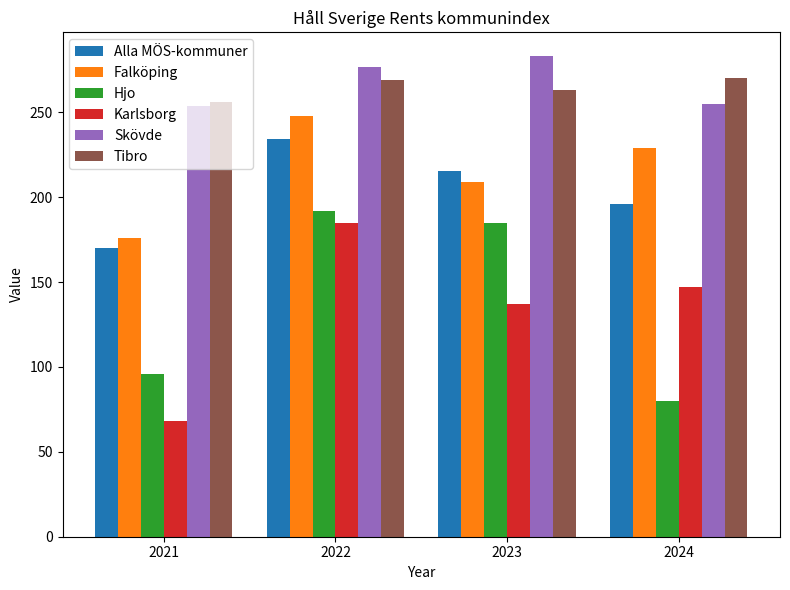

How many bars are there in each group?

6